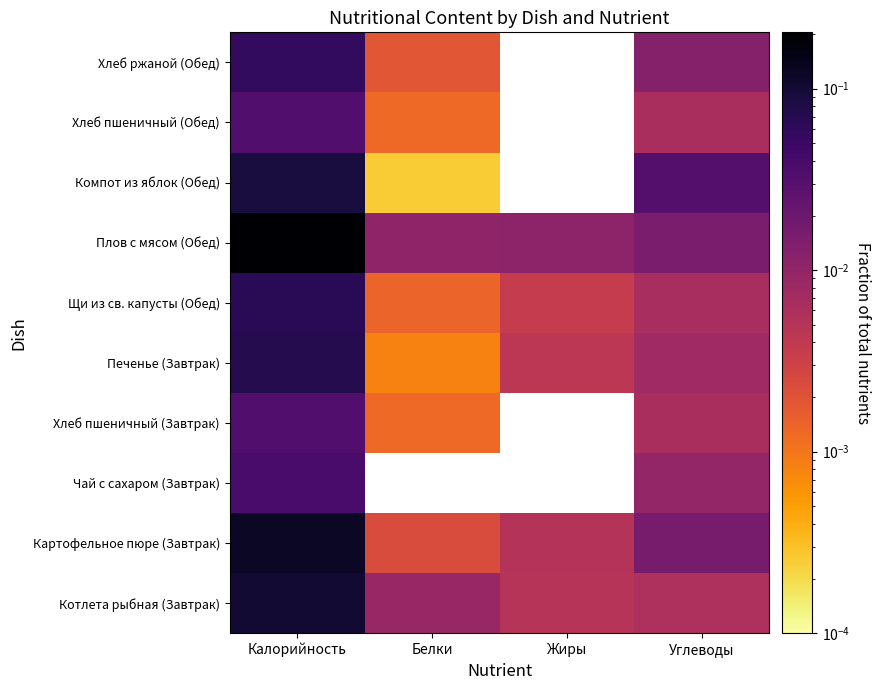

What is the difference between the highest and lowest values at Калорийность?

0.2